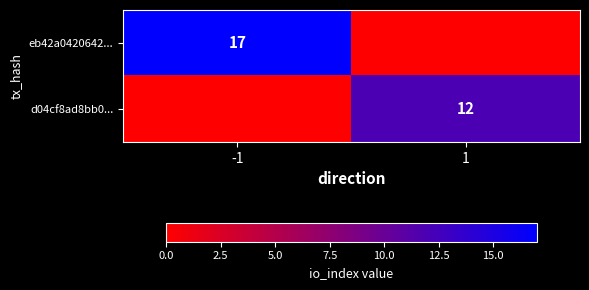

The value of eb42a0420642... at -1 is 17. True or false?

True